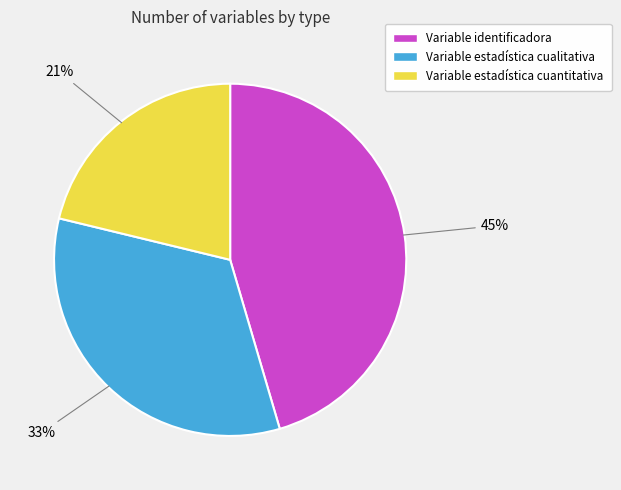

Is Variable identificadora the majority of the pie?

No